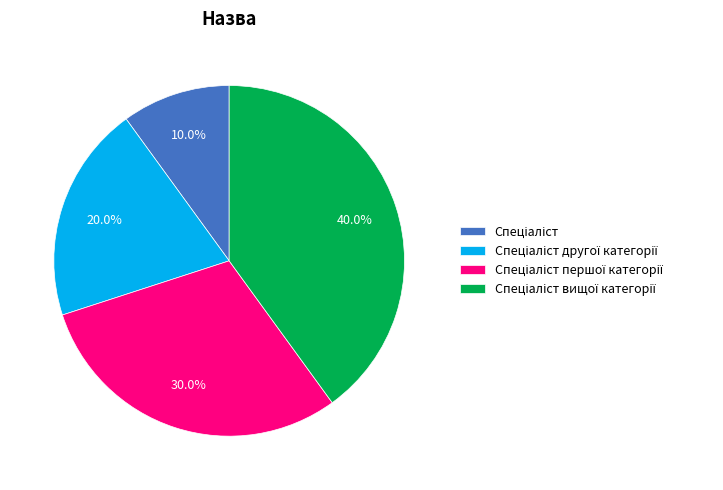

Is there a majority slice in this chart?

No